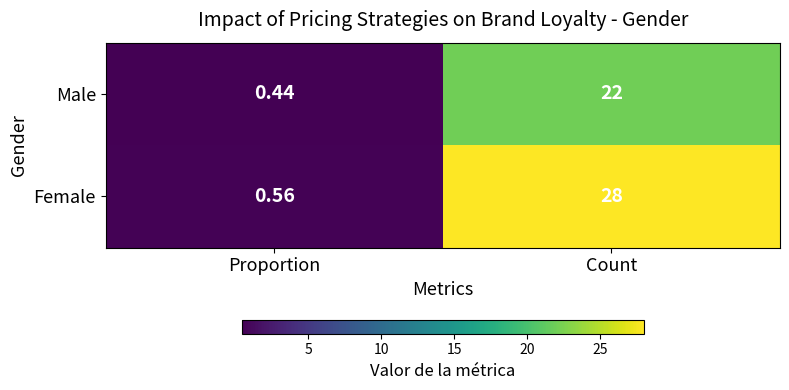

List the labels in order of Female value, smallest first.

Proportion, Count